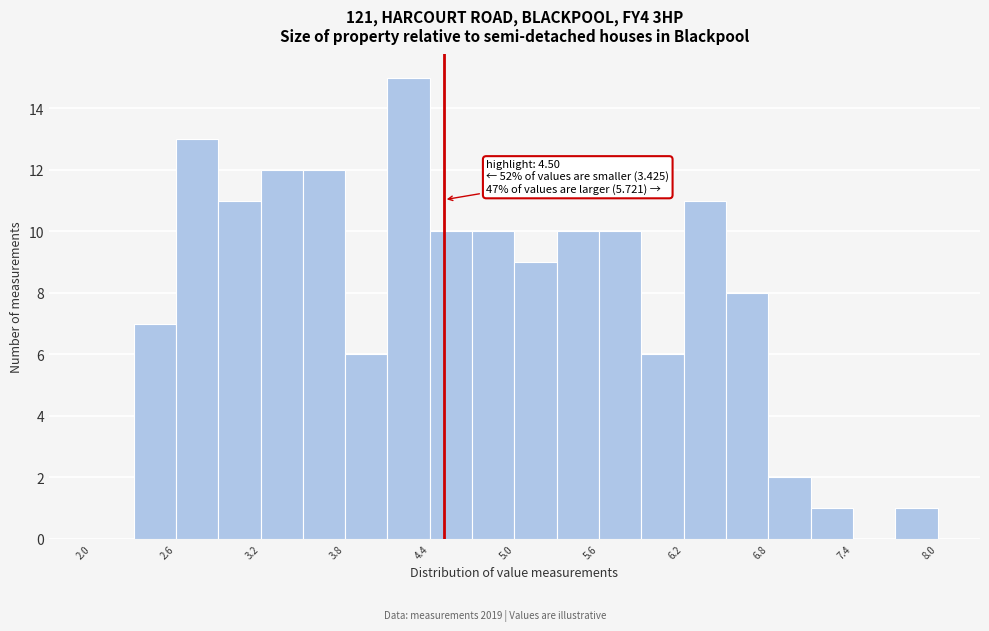

Read against the x-axis, roughly where is the centre of the tallest bar?

4.3